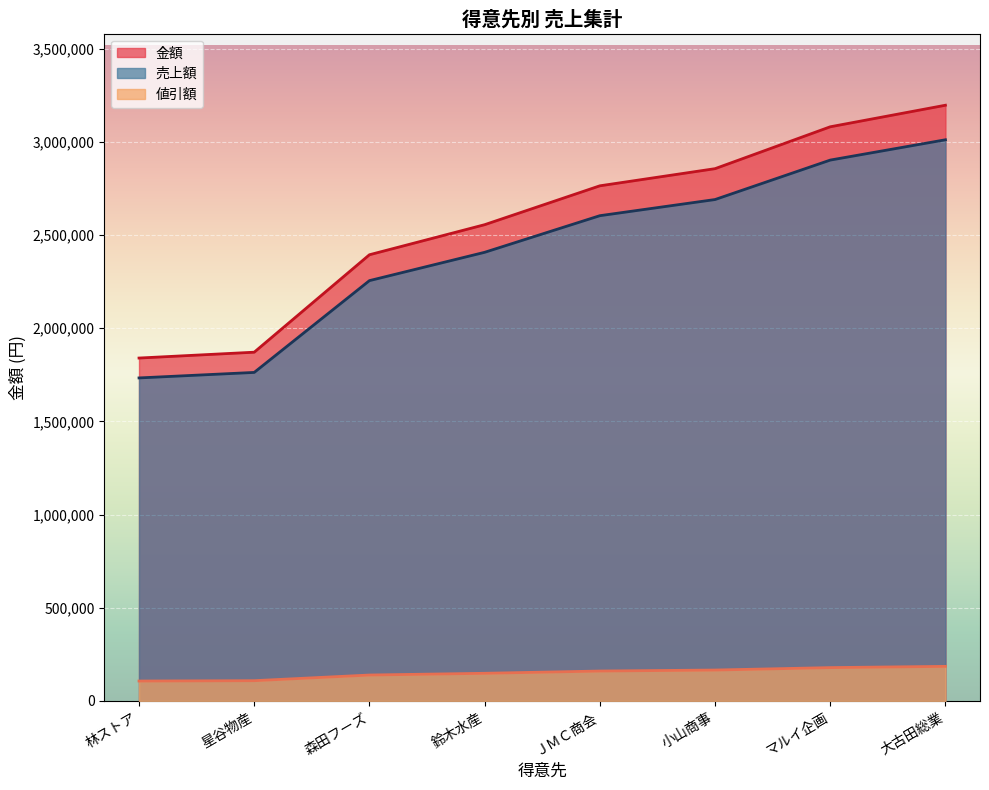

Which series has the widest spread of values?

金額